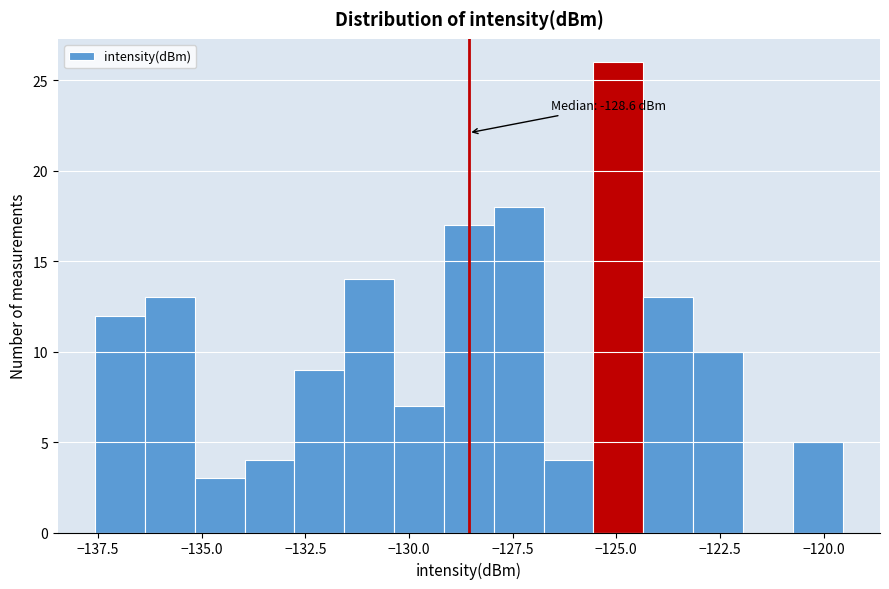

Around what value on the x-axis is the tallest bar? Give the approximate position of its centre, as read against the axis.

-125.0